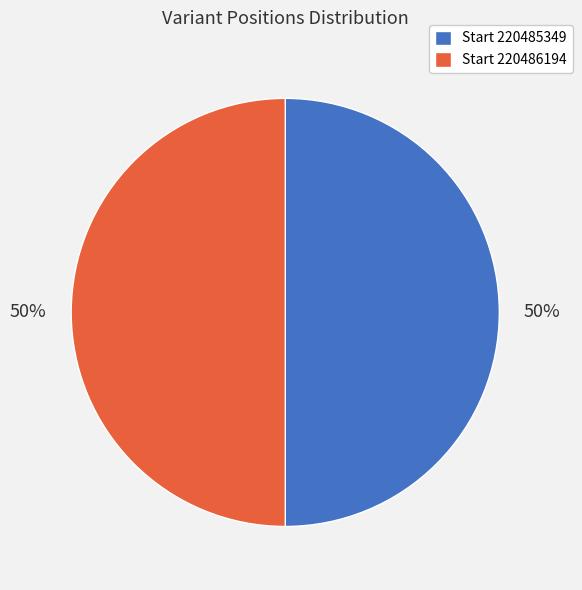

To the nearest percent, what portion does Start 220485349 represent?

50%